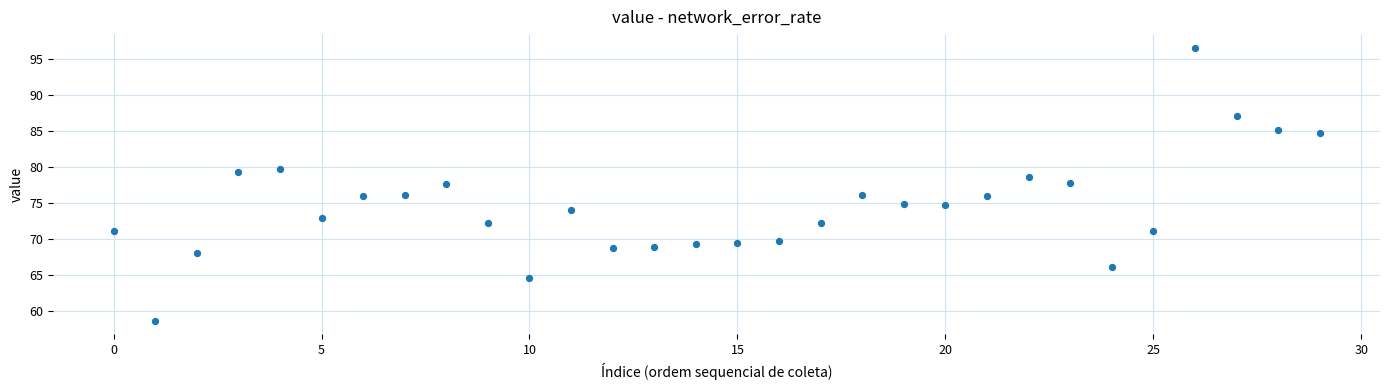

What is the range of Y values (max minus min)?

37.9